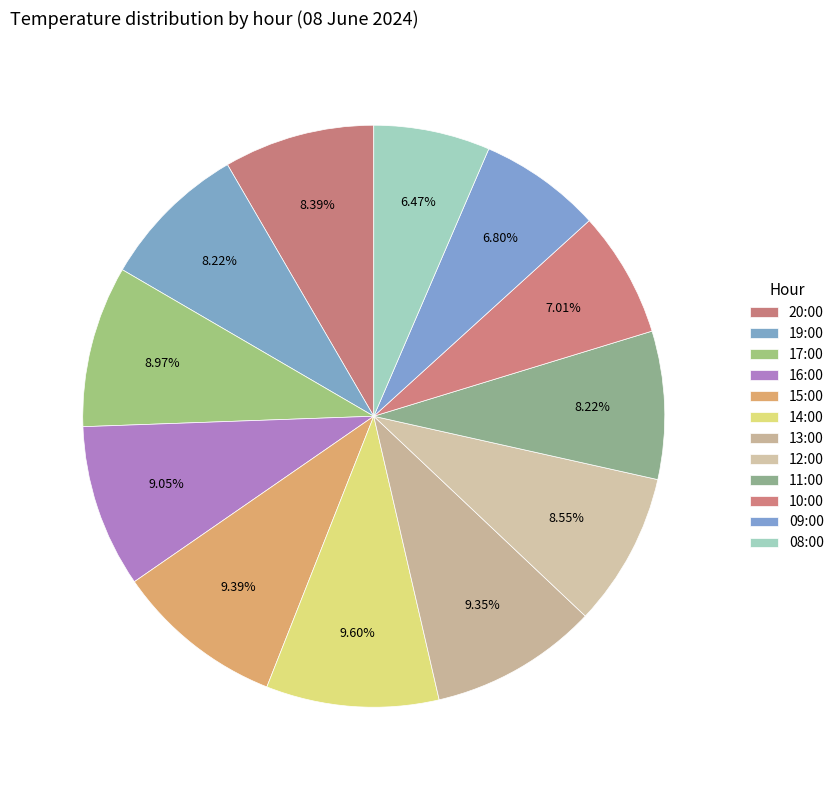

The 19:00 slice represents 8% of the pie. True or false?

True